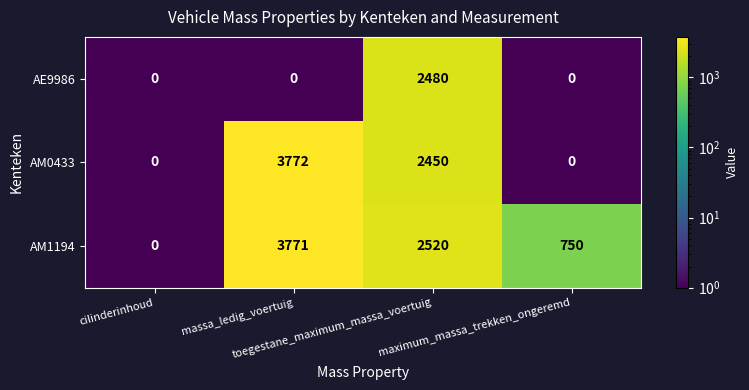

What is the total value across all series at toegestane_maximum_massa_voertuig?

7450